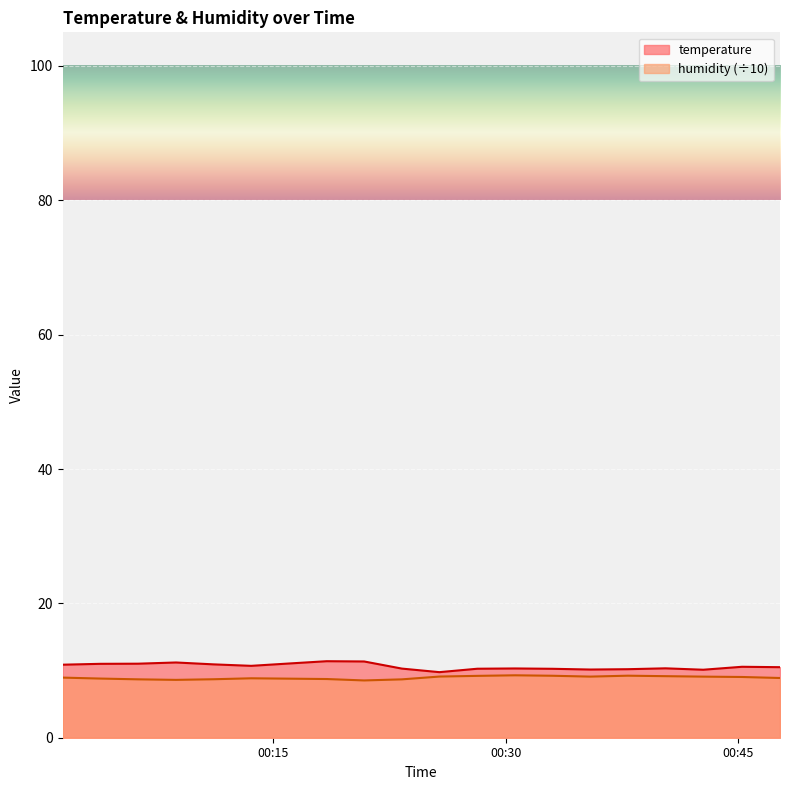

Which series has the largest range (max minus min)?

temperature